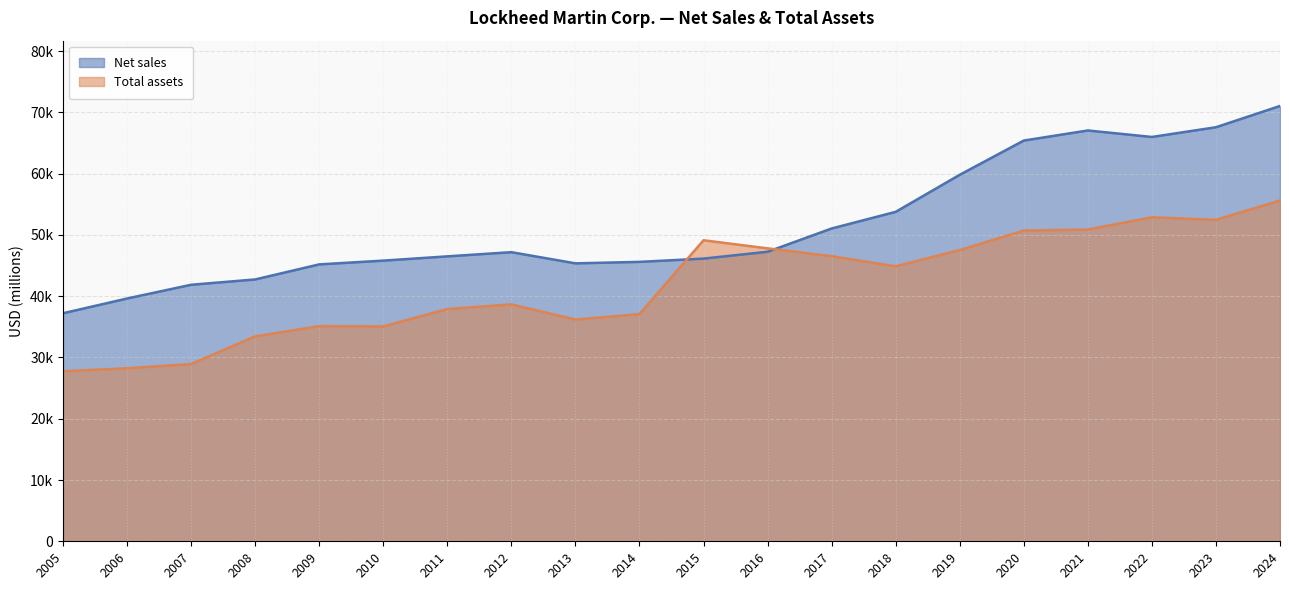

How many lines are shown in the chart?

2